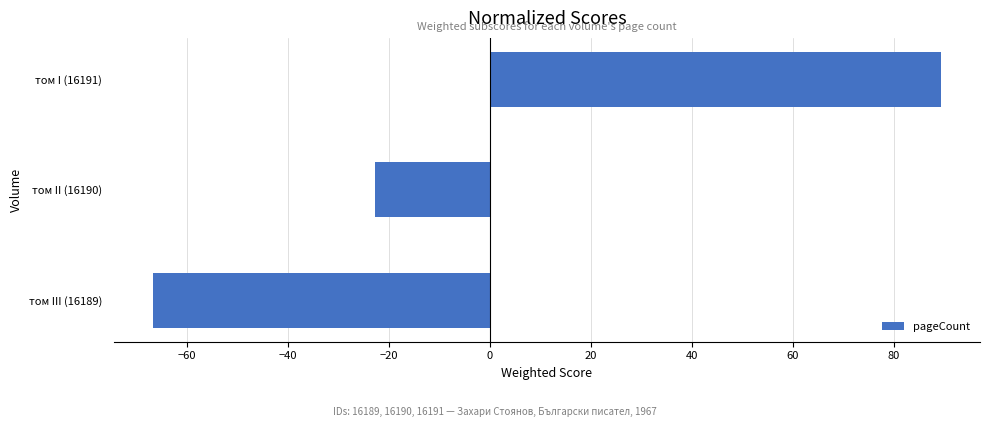

The chart shows a value of 54.0 at том I (16191). True or false?

False